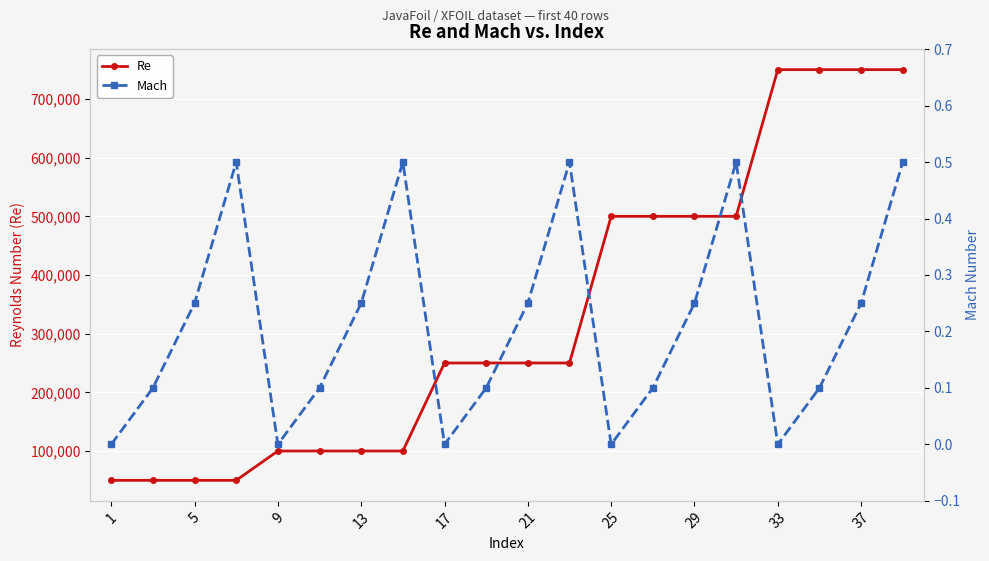

What is the difference between the maximum and minimum values in the Mach series?

0.5